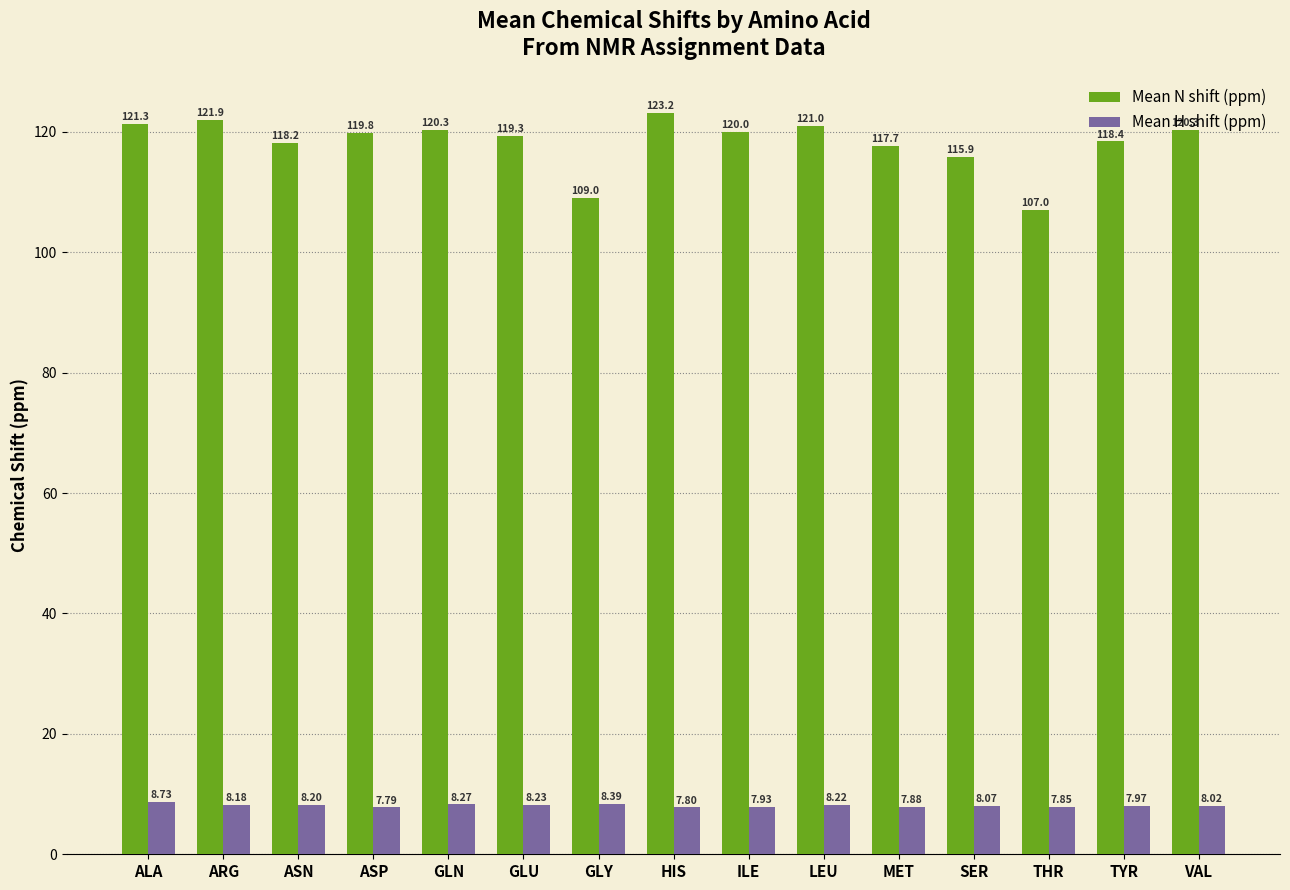

What position from the right is THR?

3